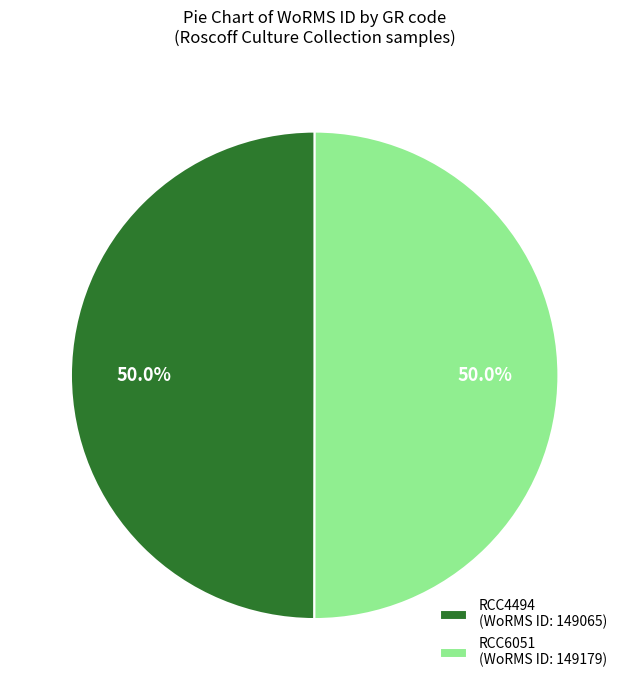

Count the number of slices in the pie.

2